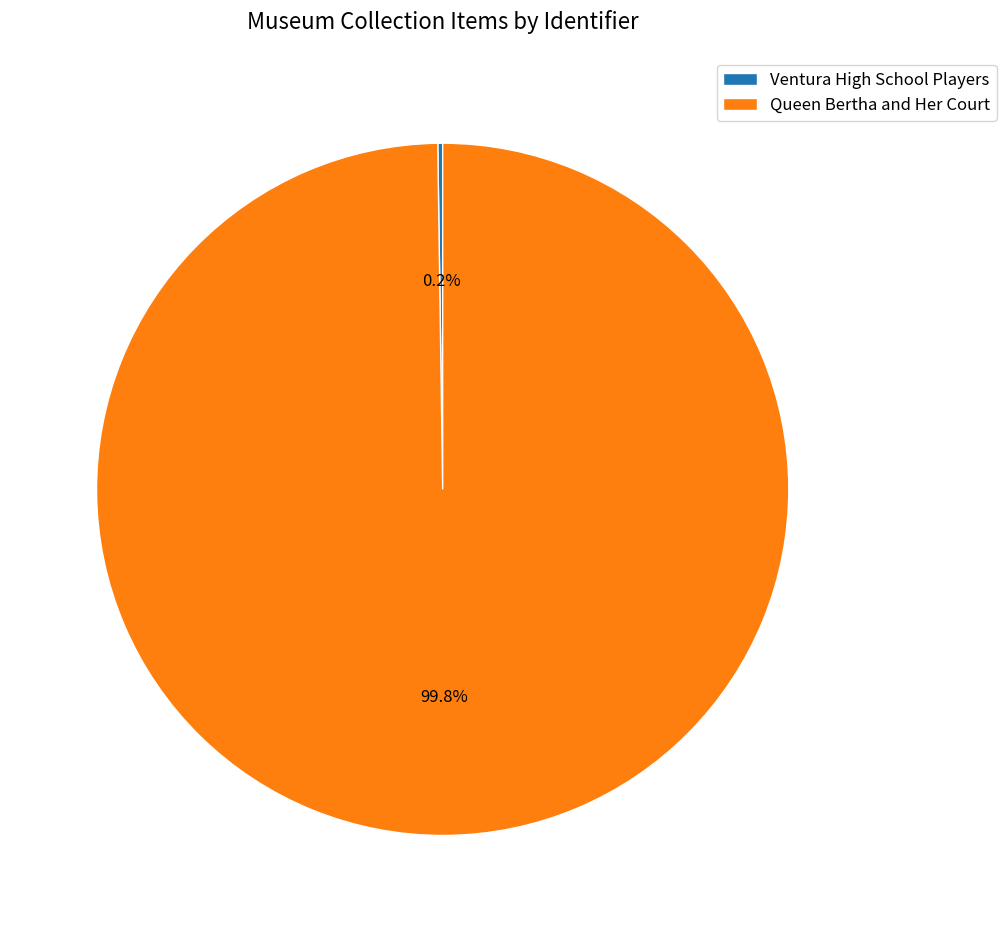

Which slice is the largest?

Queen Bertha and Her Court